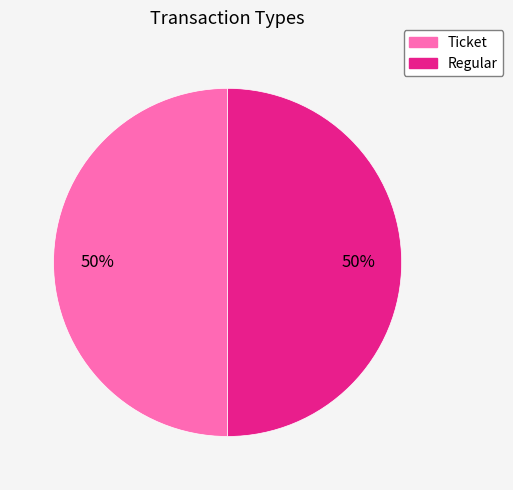

The Regular slice represents 87% of the pie. True or false?

False